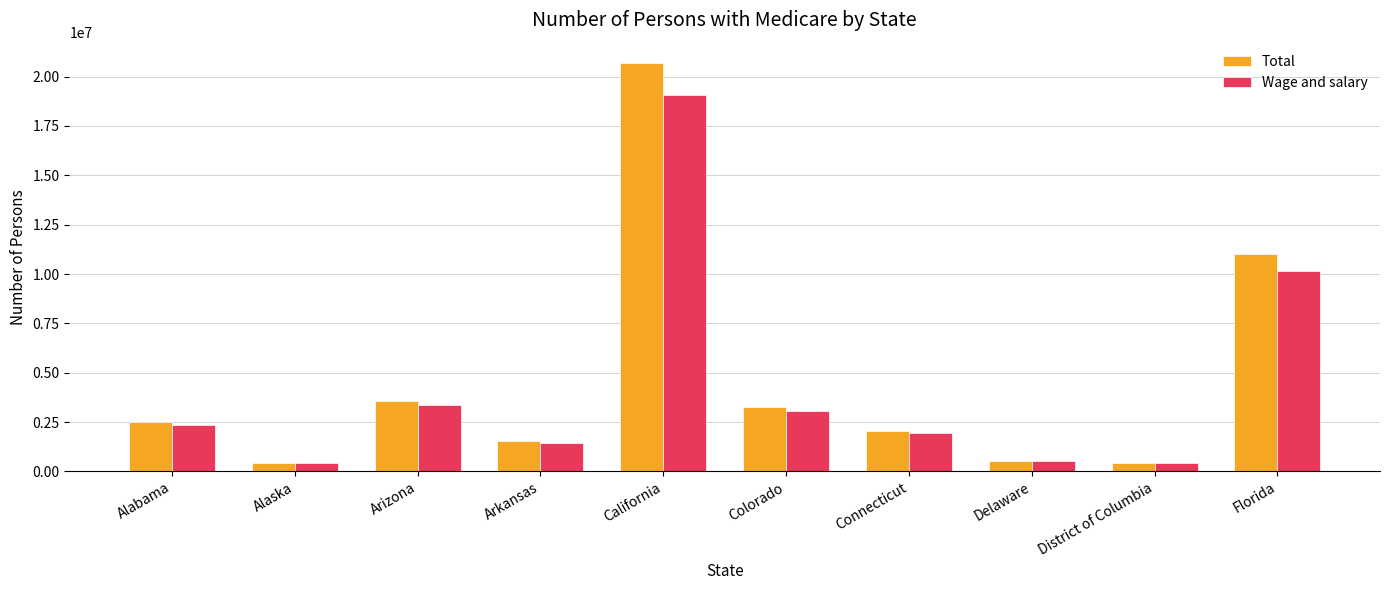

At which label is Wage and salary closest to 9735235?

Florida